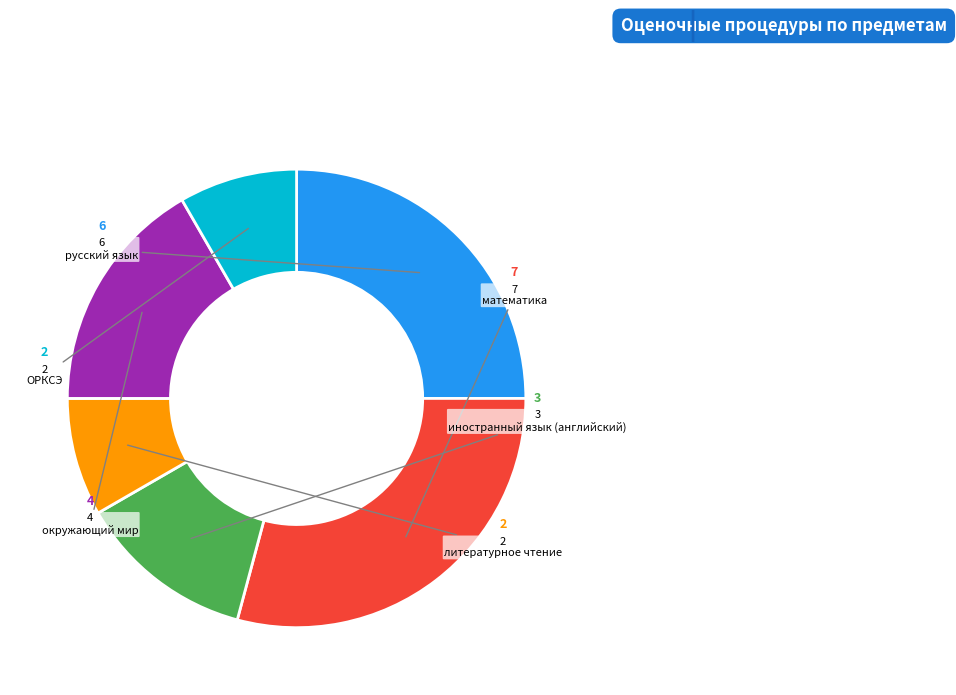

Is there any slice that represents more than half of the pie?

No